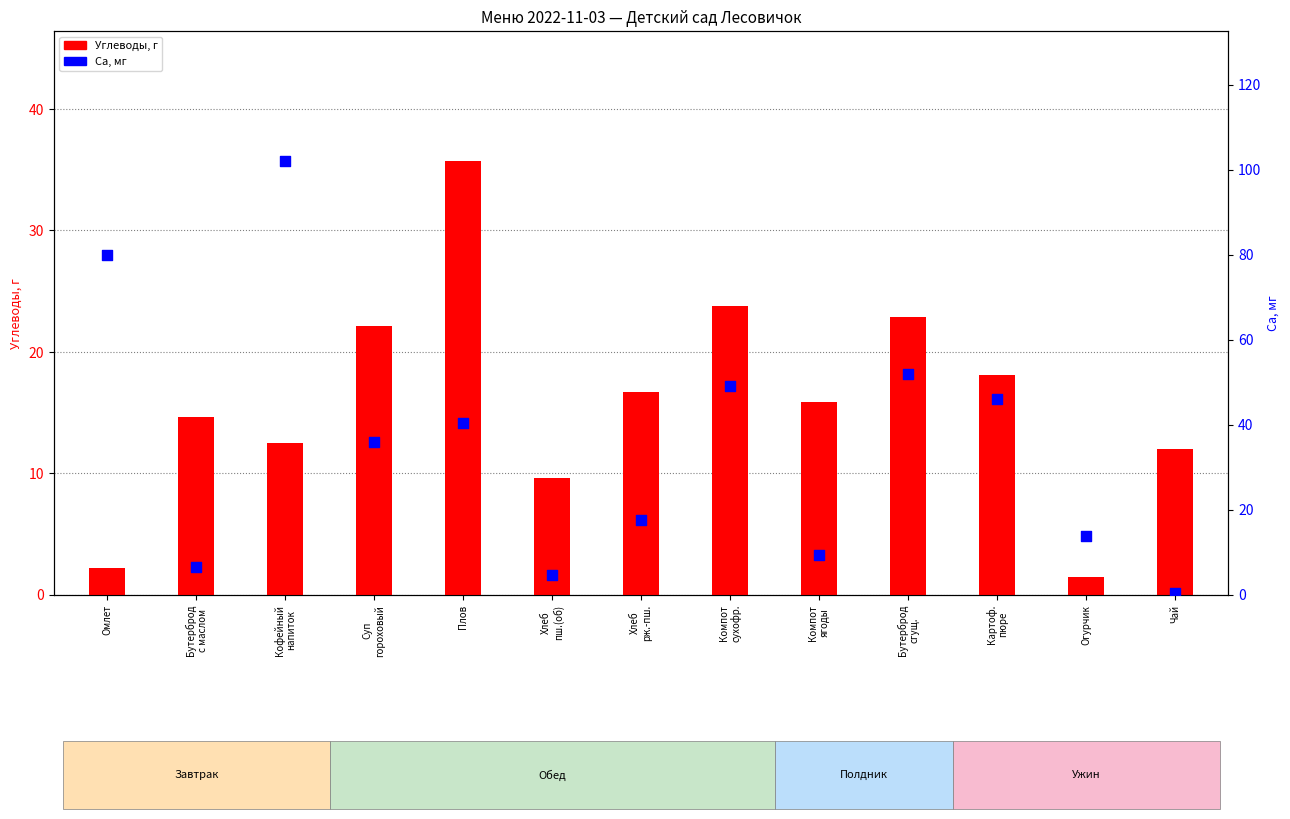

What is the total value across all series at Хлеб
рж.-пш.?

34.2